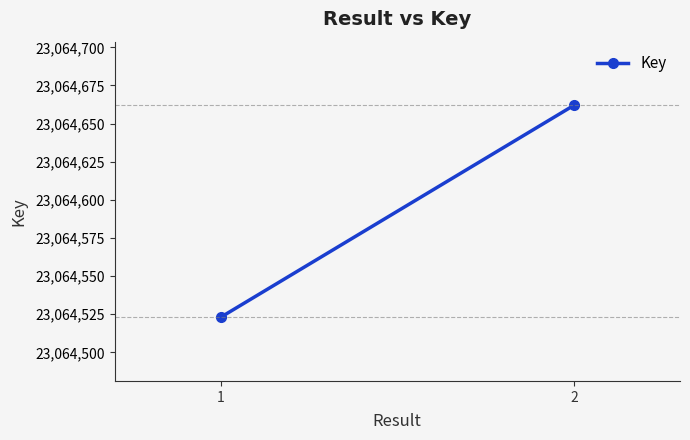

Which category has the lowest value across all series?

1